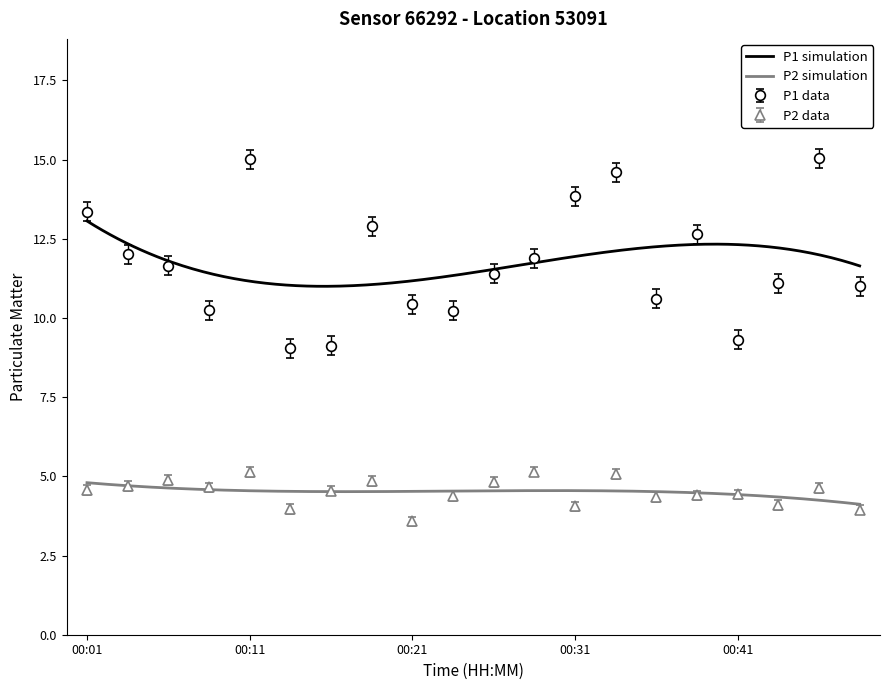

Which series has the widest spread of values?

P1